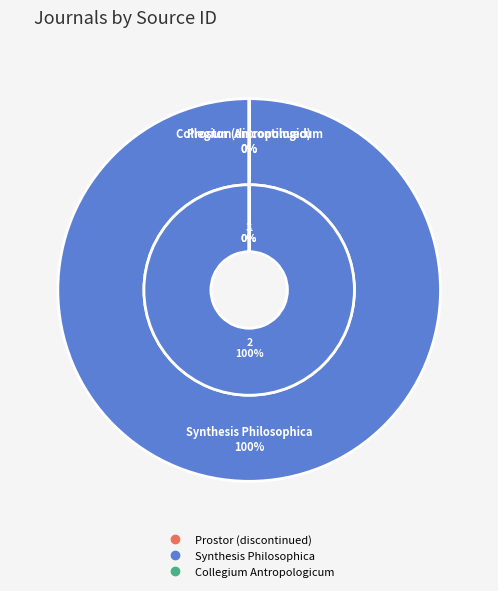

To the nearest percent, what is the difference between the largest and smallest slice percentages?

100%